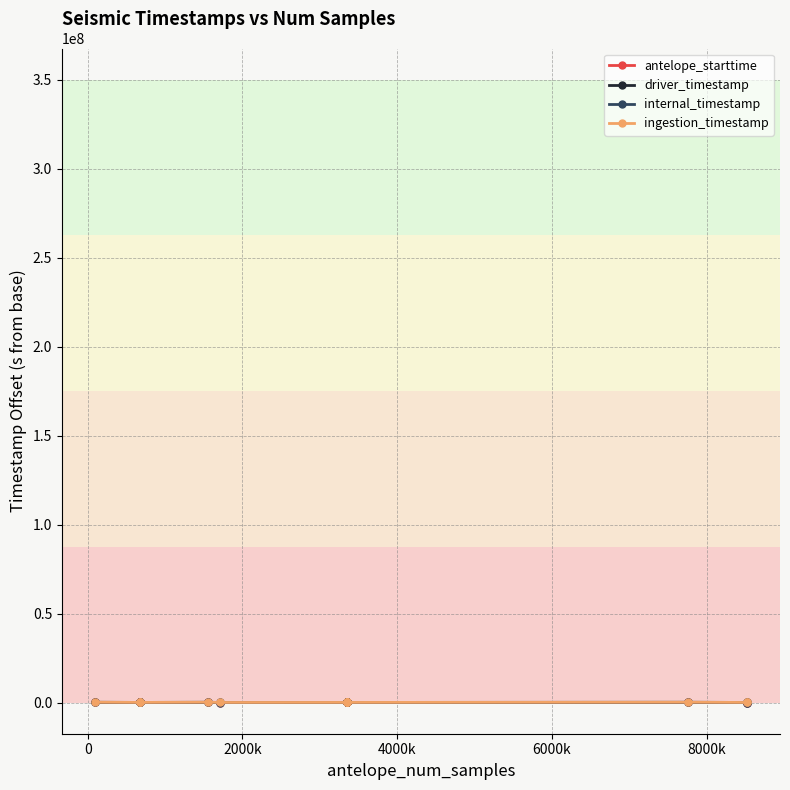

Count the number of data series in this chart.

4